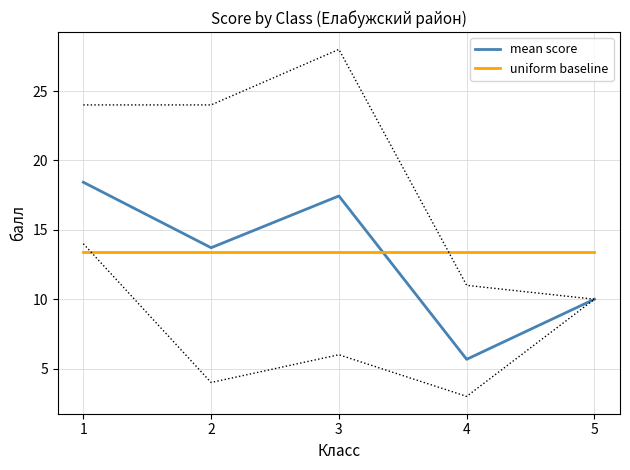

At 1, list the series in order from largest to smallest.

mean score, uniform baseline